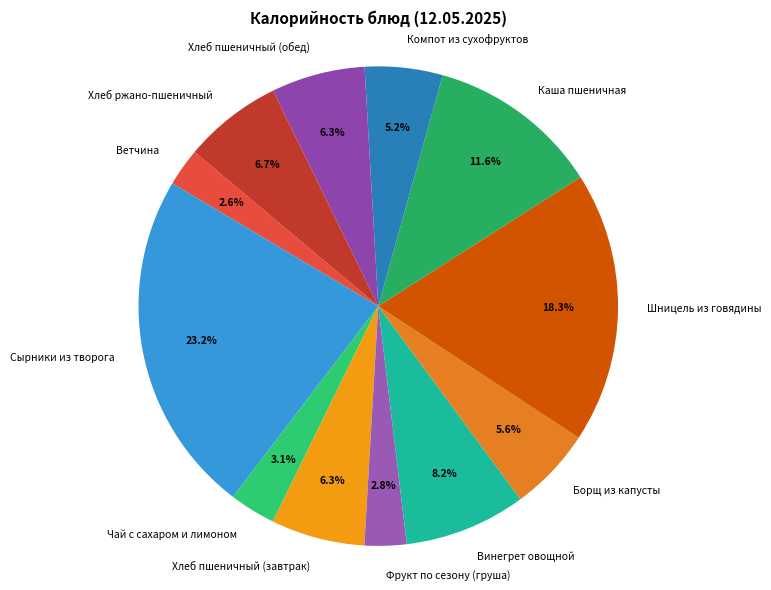

Does any single category account for the majority?

No